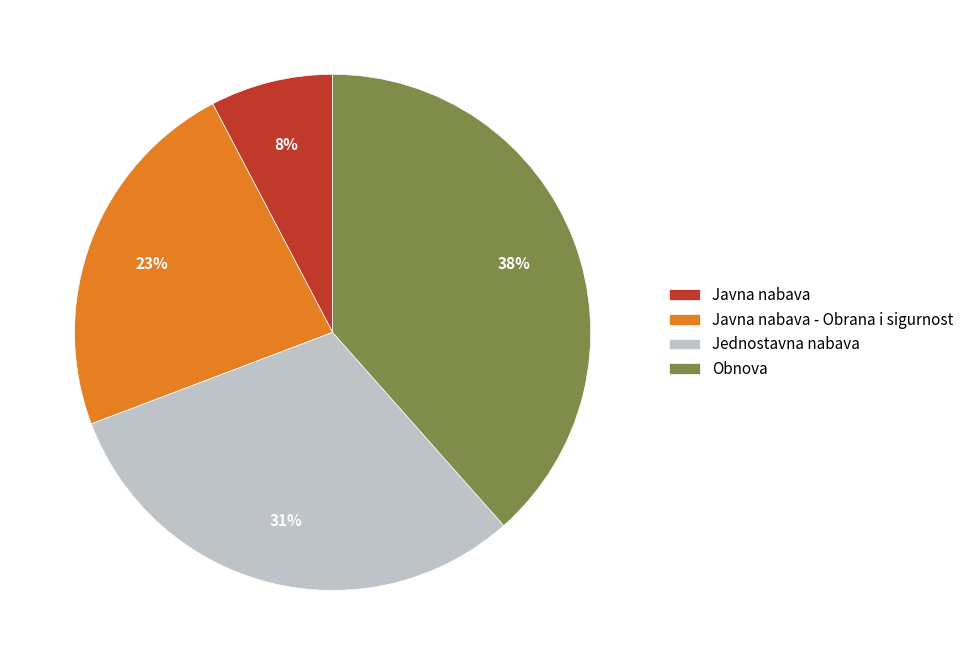

Which category has the smallest portion of the pie?

Javna nabava